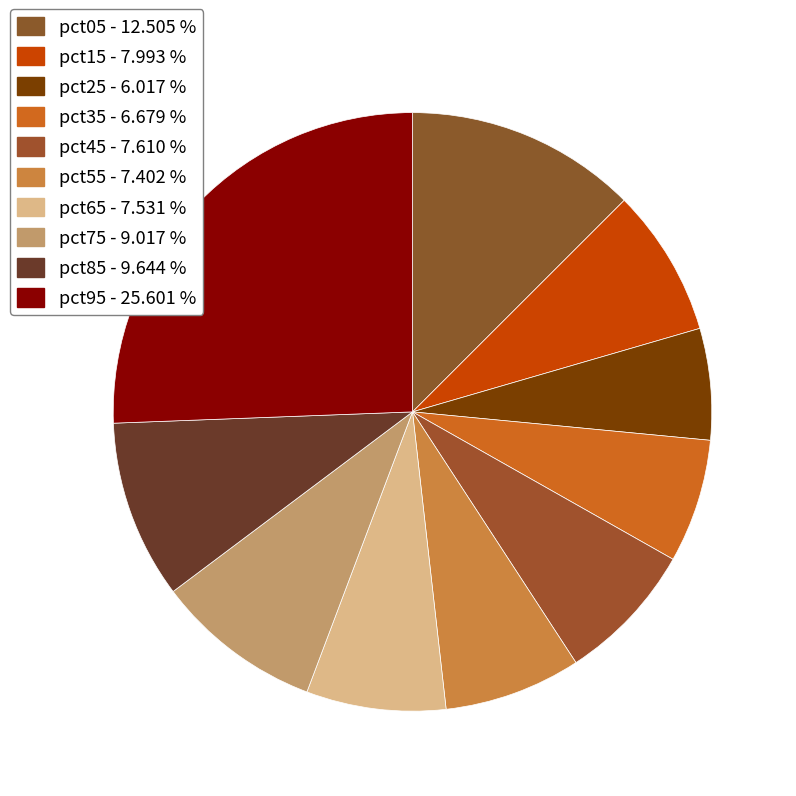

Do pct75 and pct65 together represent more than half of the pie?

No